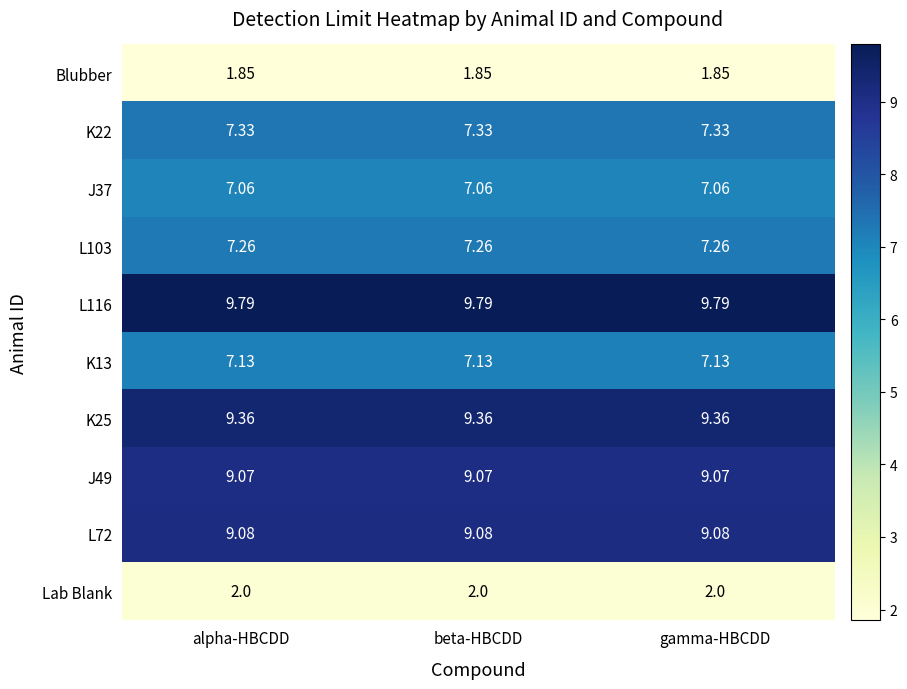

Is the value of L116 at beta-HBCDD greater than the value of Blubber at alpha-HBCDD?

Yes